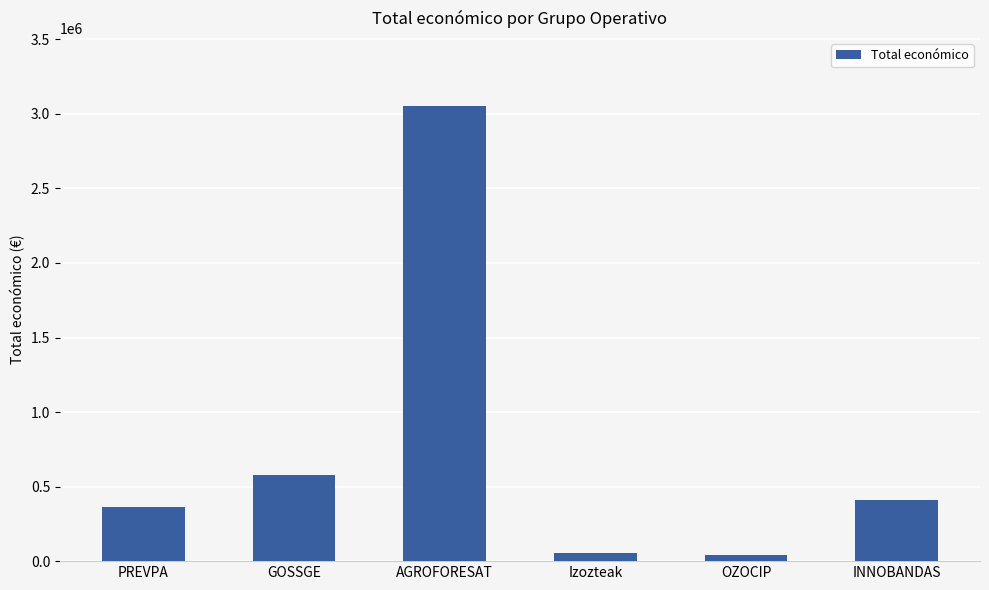

What is the label of the 6th bar from the right?

PREVPA